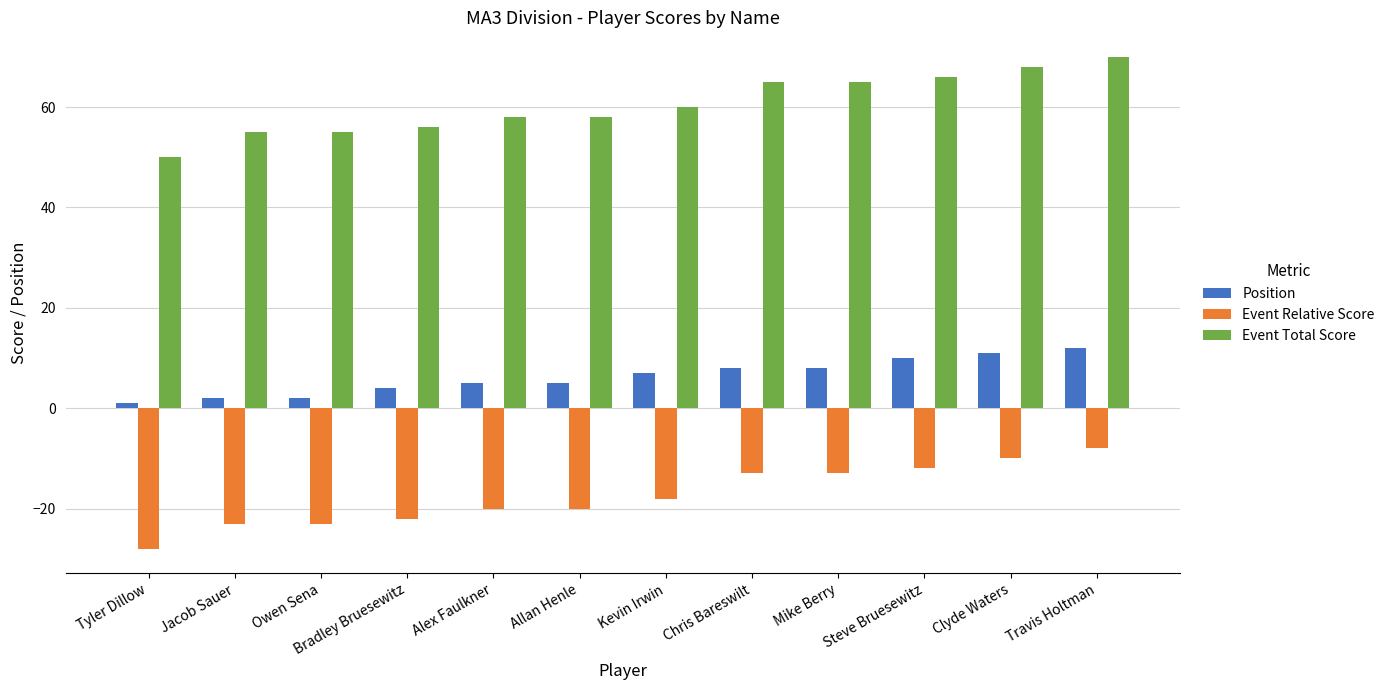

Reading left to right, what are all the values shown in this chart?

Position: 1	2	2	4	5	5	7	8	8	10	11	12
Event Relative Score: -28	-23	-23	-22	-20	-20	-18	-13	-13	-12	-10	-8
Event Total Score: 50	55	55	56	58	58	60	65	65	66	68	70